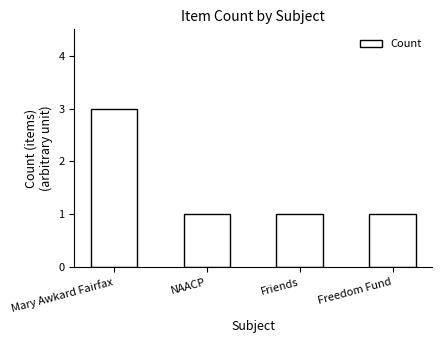

Read the value at Freedom Fund.

1